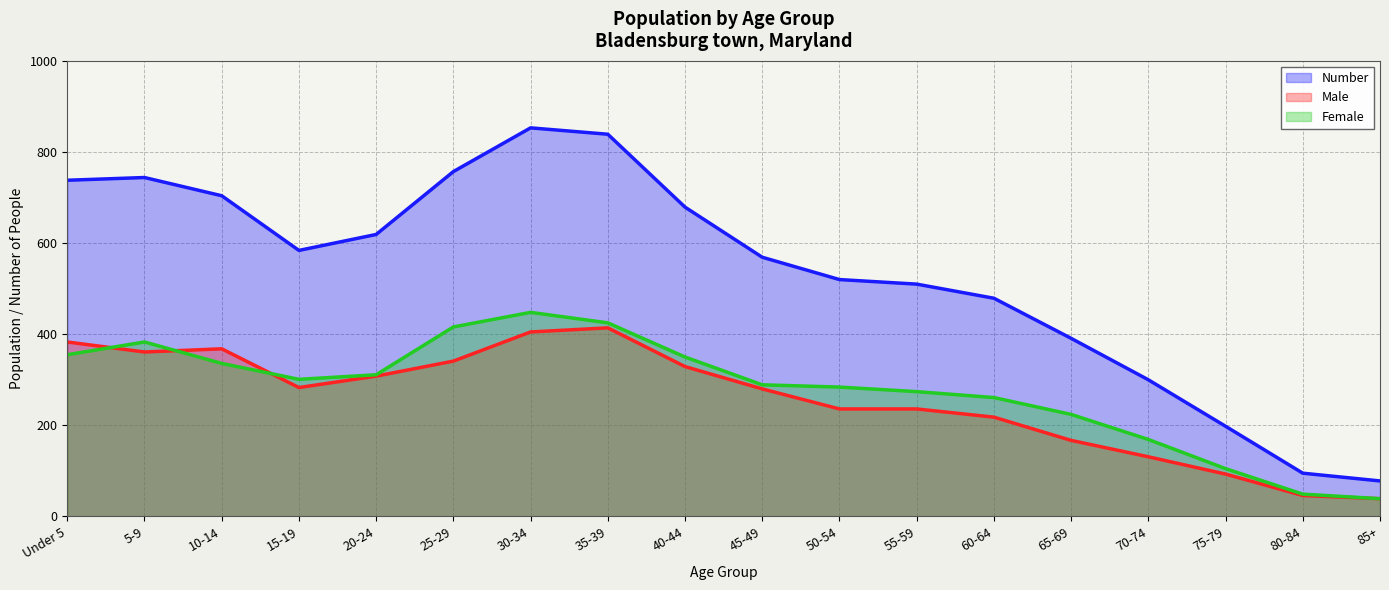

At which label is Number closest to 465?

60-64